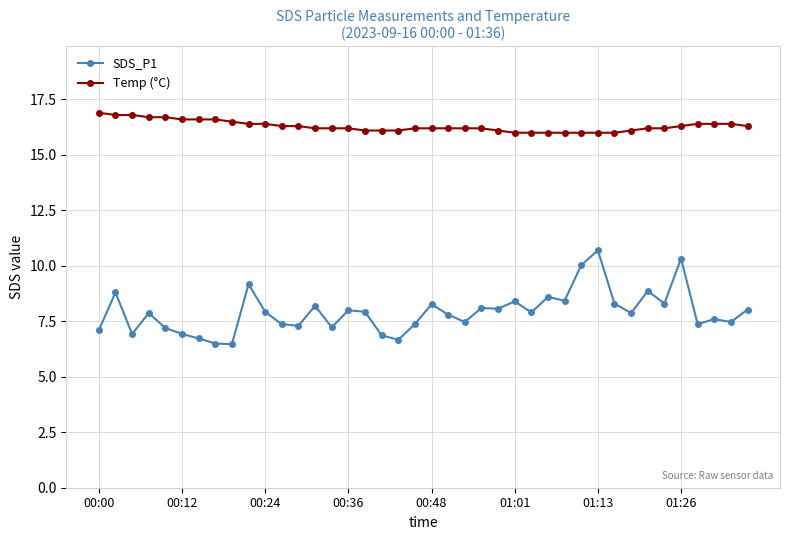

What is the value of the Temp (°C) point at the 1st from the left?

16.9